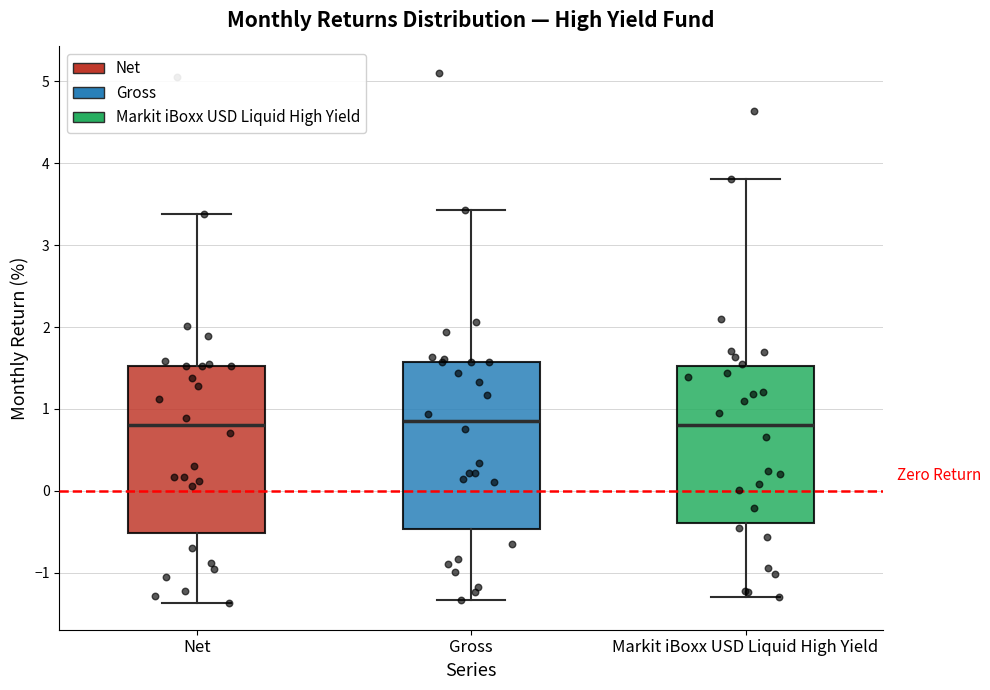

Reading left to right, read every box against the y-axis: the position of its median line, the range the box covers, and the ends of its whiskers. The values are not printed on the chart, so give them approximately, as read against the axis.

Net: median 0.8, box -0.5 to 1.5, whiskers -1.4 to 3.4
Gross: median 0.9, box -0.5 to 1.6, whiskers -1.3 to 3.4
Markit iBoxx USD Liquid High Yield: median 0.8, box -0.4 to 1.5, whiskers -1.3 to 3.8